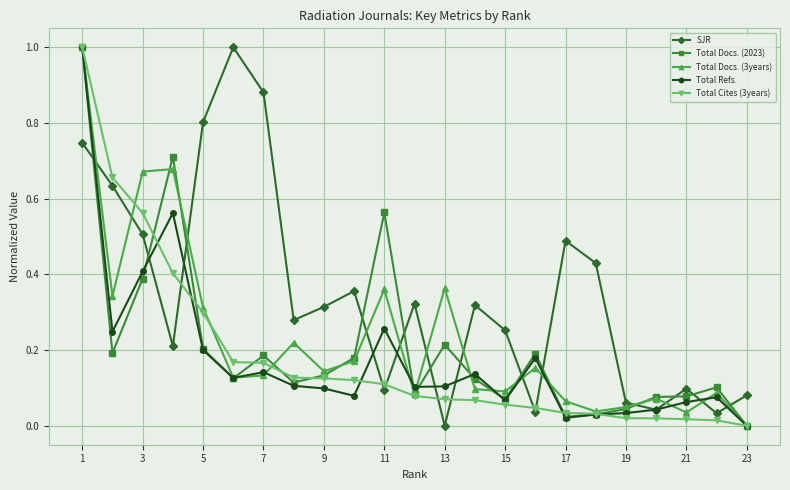

What is the greatest value displayed?

1.0